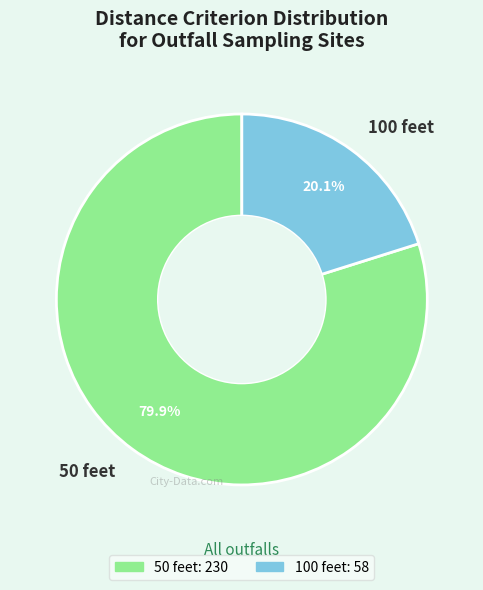

How many slices are in this pie chart?

2